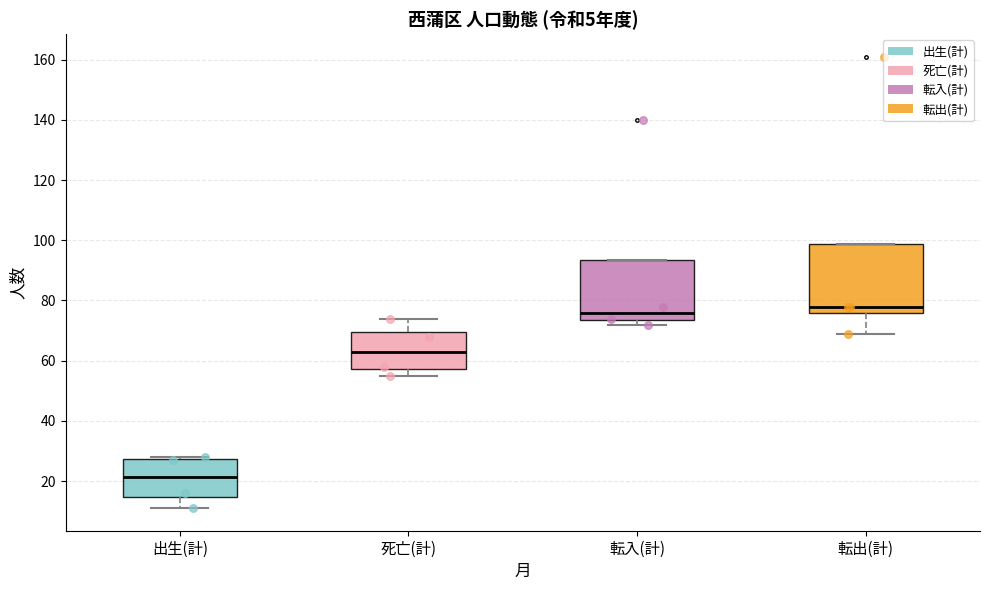

Where does the lower whisker of the box for 死亡(計) end on the y-axis? The values are not printed on the chart, so give them approximately, as read against the axis.

56